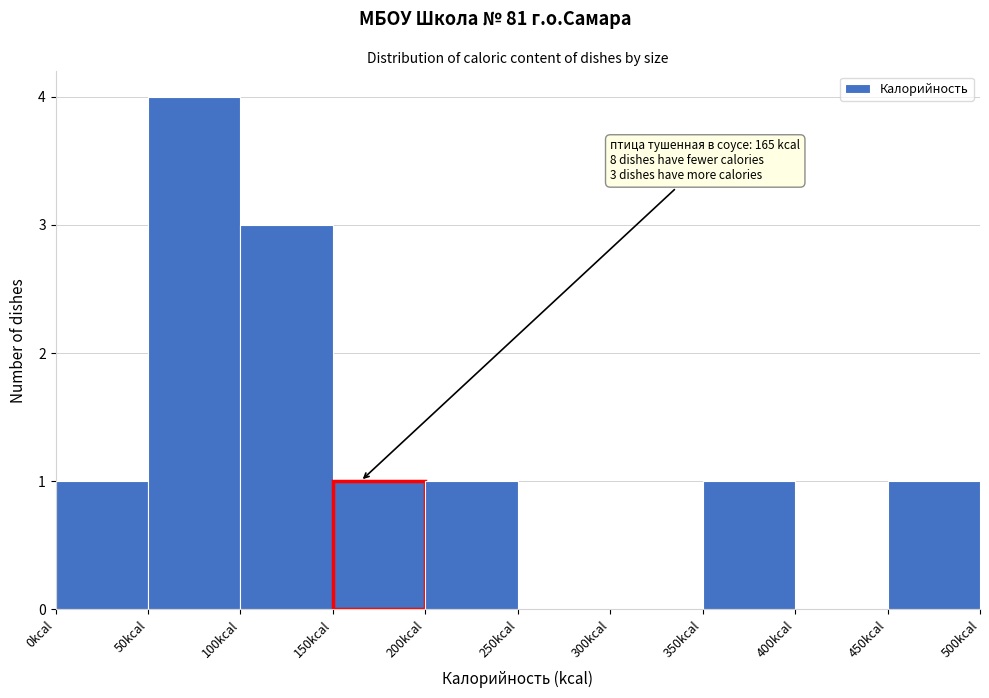

Over which range of the x-axis is the bar tallest?

50 to 100